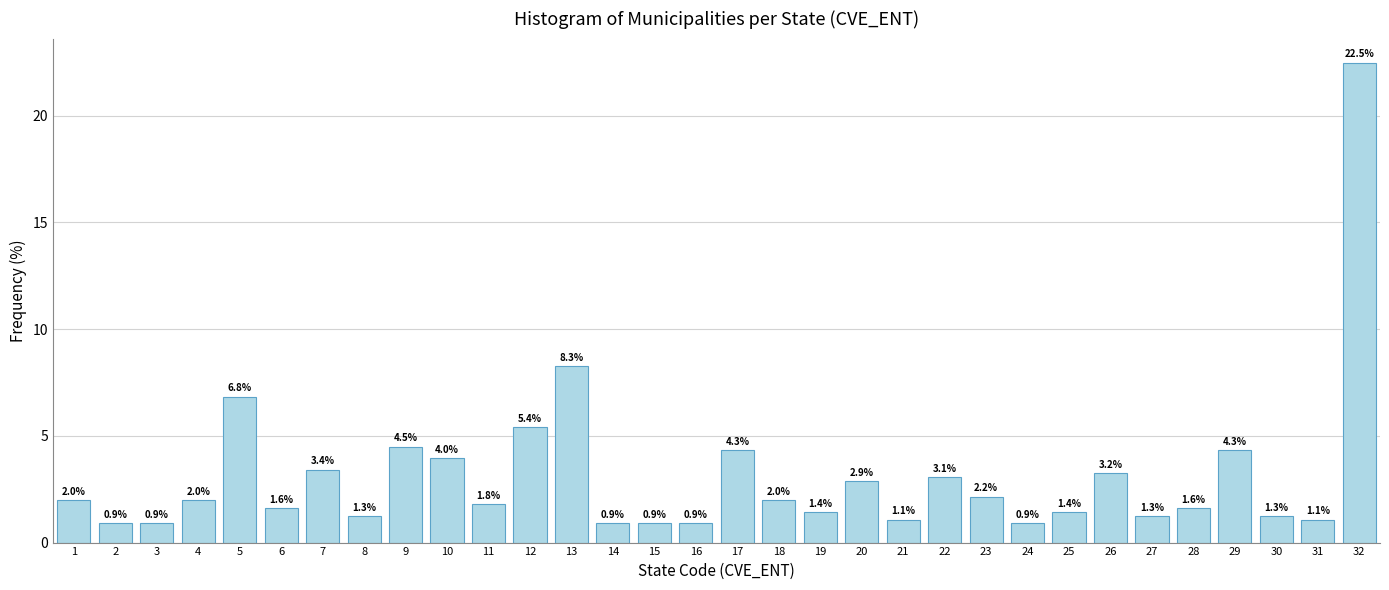

Reading right to left, transcribe all the data shown in this chart.

22.5	1.1	1.3	4.3	1.6	1.3	3.2	1.4	0.9	2.2	3.1	1.1	2.9	1.4	2.0	4.3	0.9	0.9	0.9	8.3	5.4	1.8	4.0	4.5	1.3	3.4	1.6	6.8	2.0	0.9	0.9	2.0